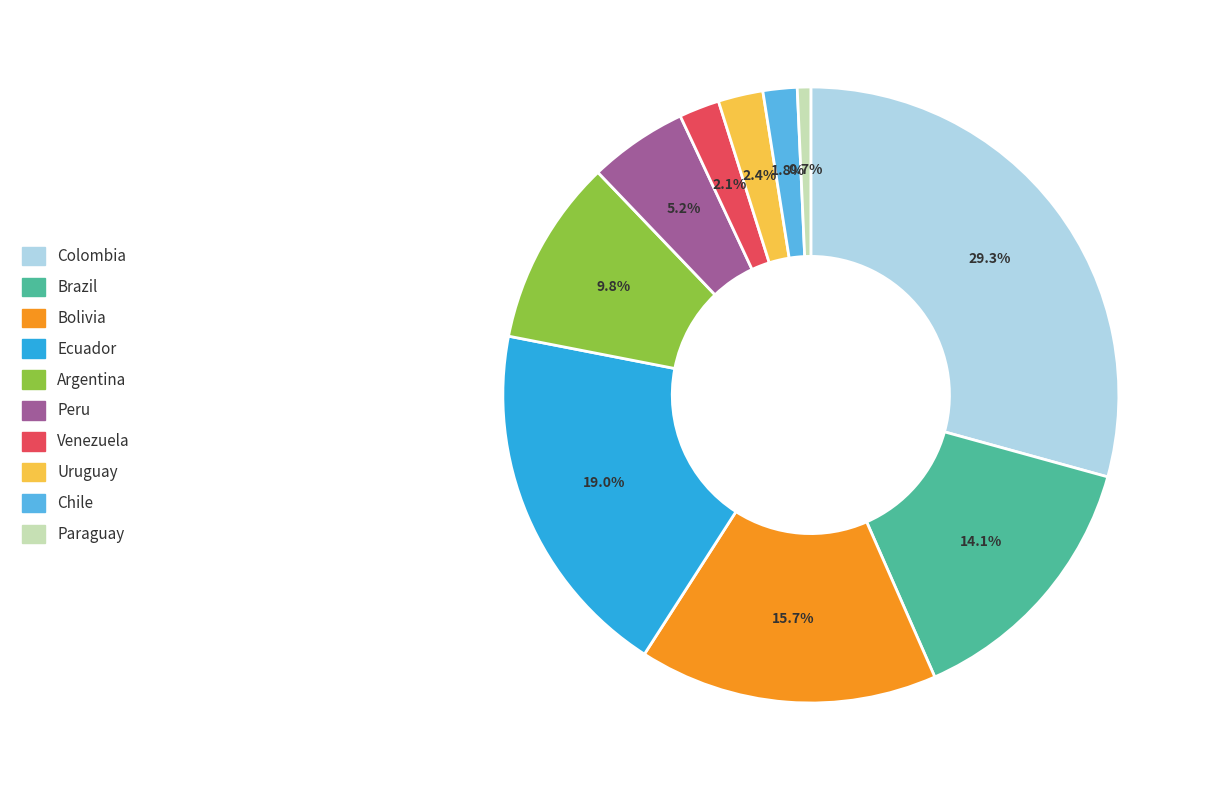

True or false: Brazil accounts for 14% of the total.

True